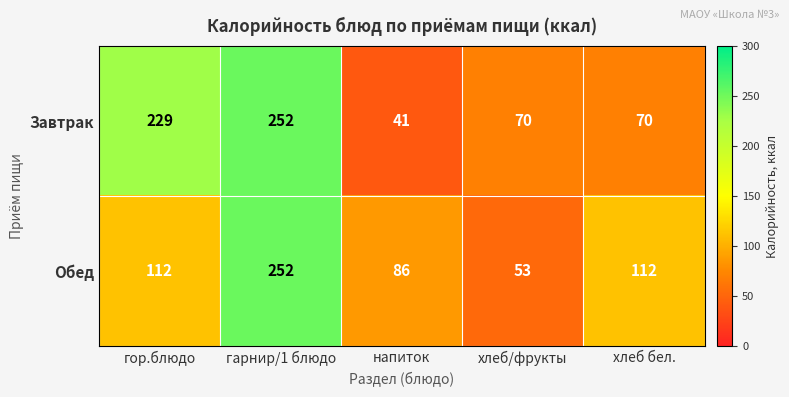

Rank the series at напиток from highest to lowest value.

Обед, Завтрак